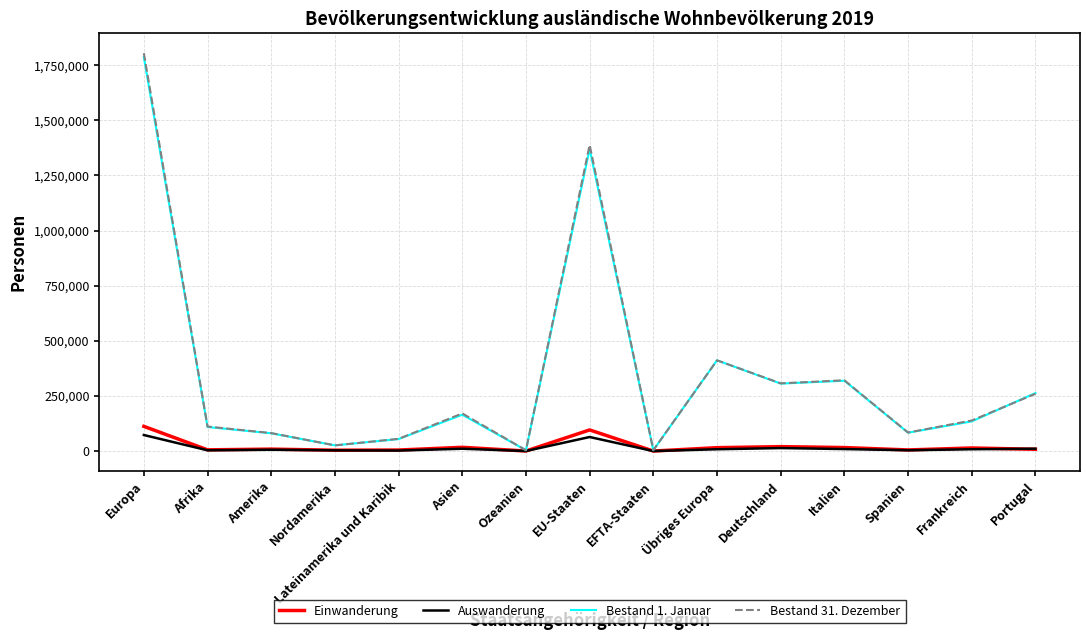

Is it true that Bestand 31. Dezember equals 1388463 at EU-Staaten?

True